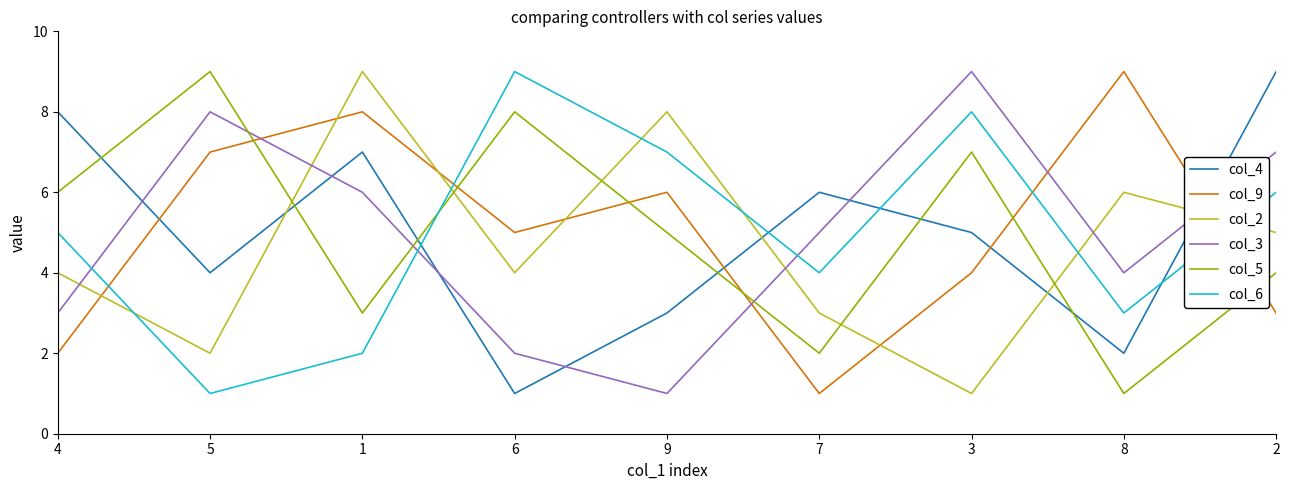

True or false: col_4 and col_5 intersect in this chart.

True